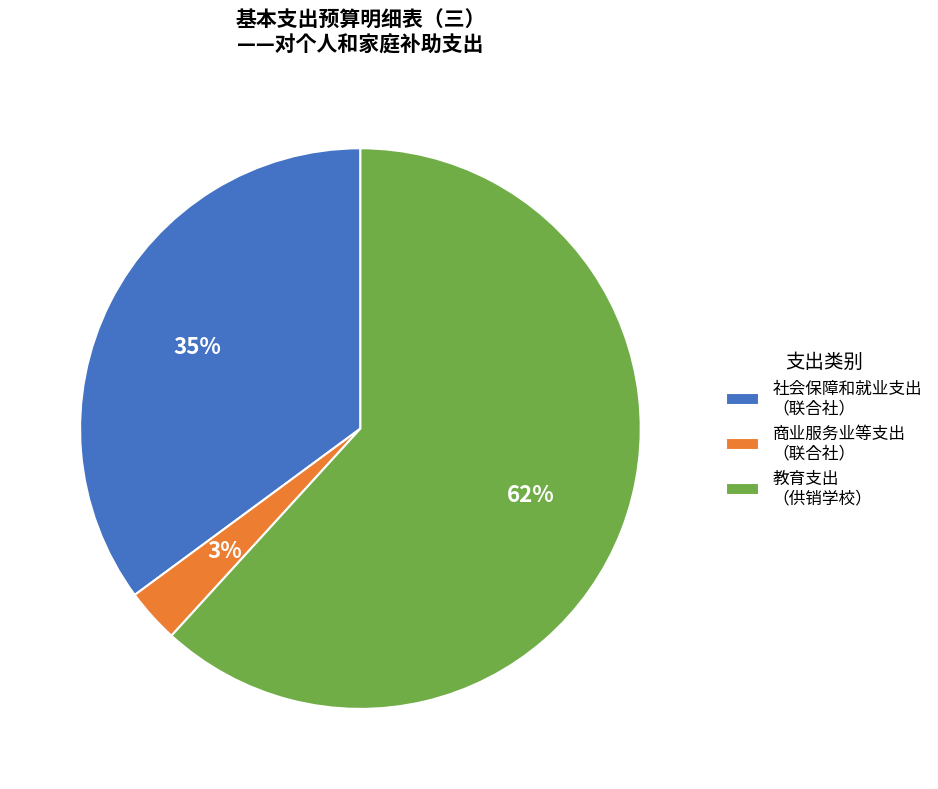

Which category has the smallest portion of the pie?

商业服务业等支出 （联合社）